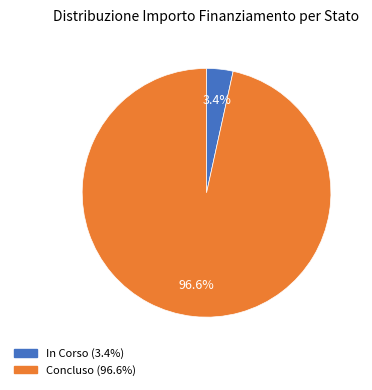

Is there any slice that represents more than half of the pie?

Yes